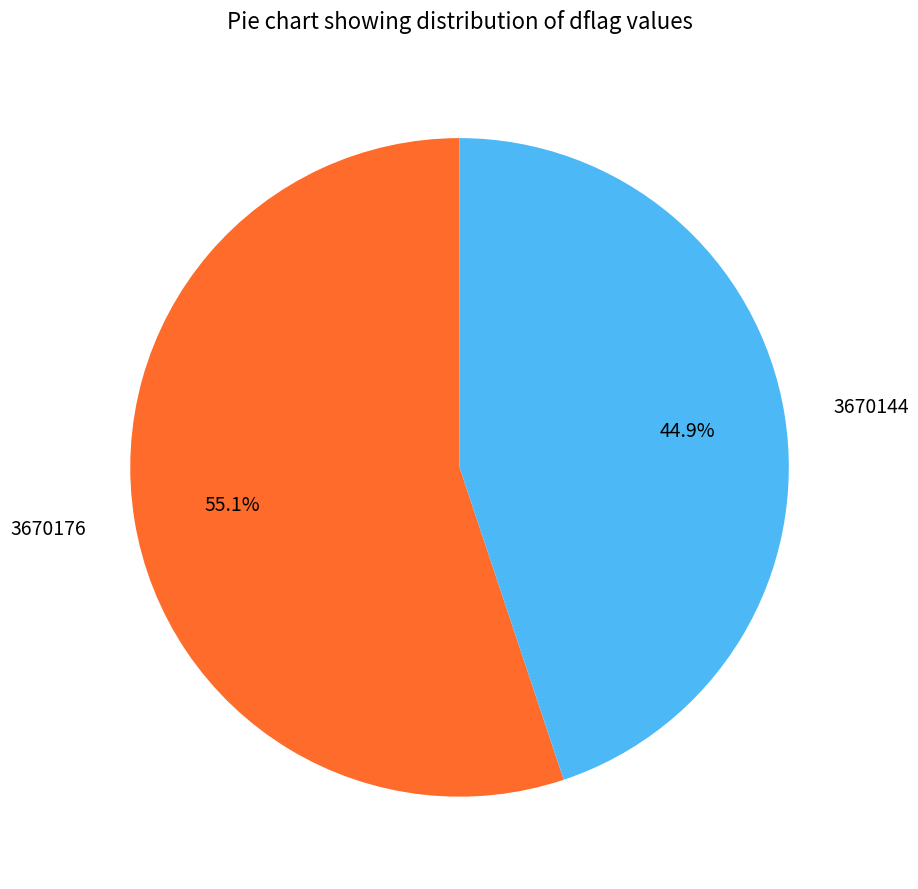

Which category accounts for the majority?

3670176